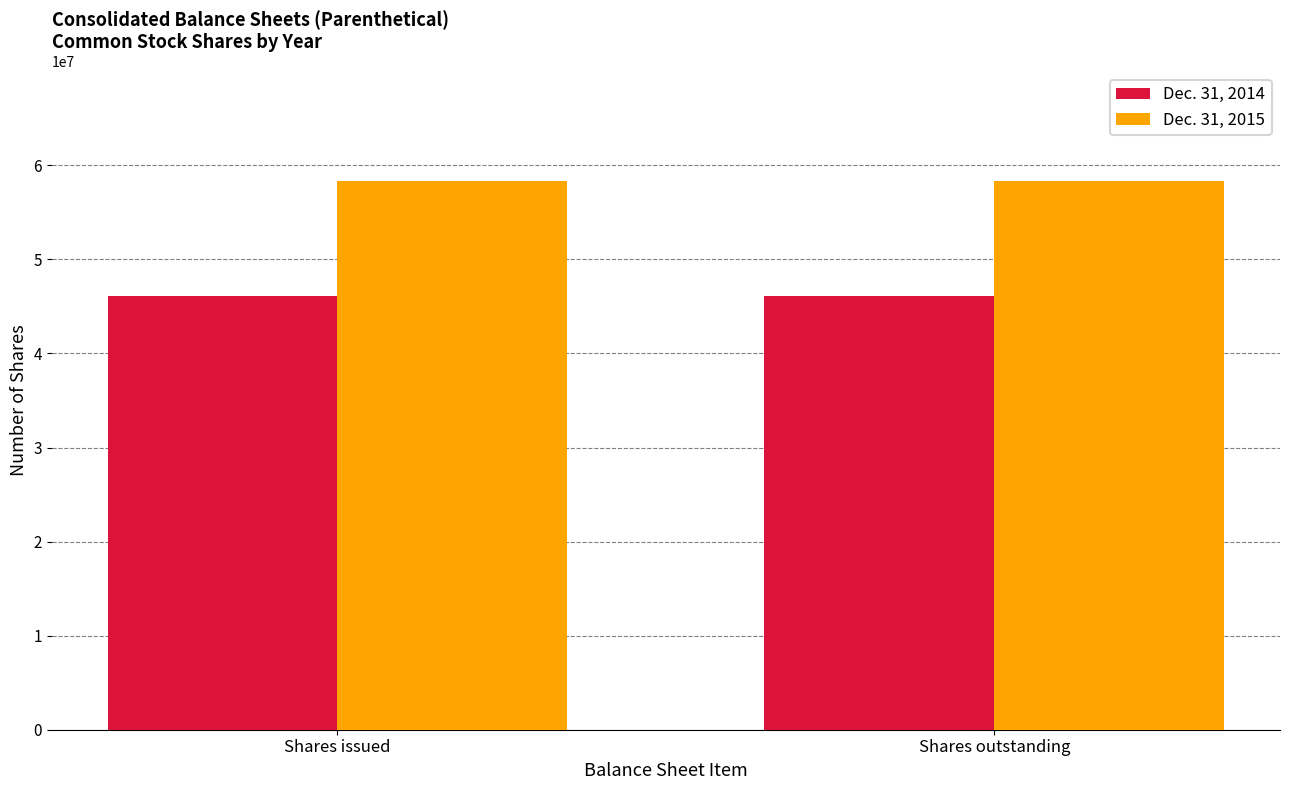

Count the number of categories in the chart.

2